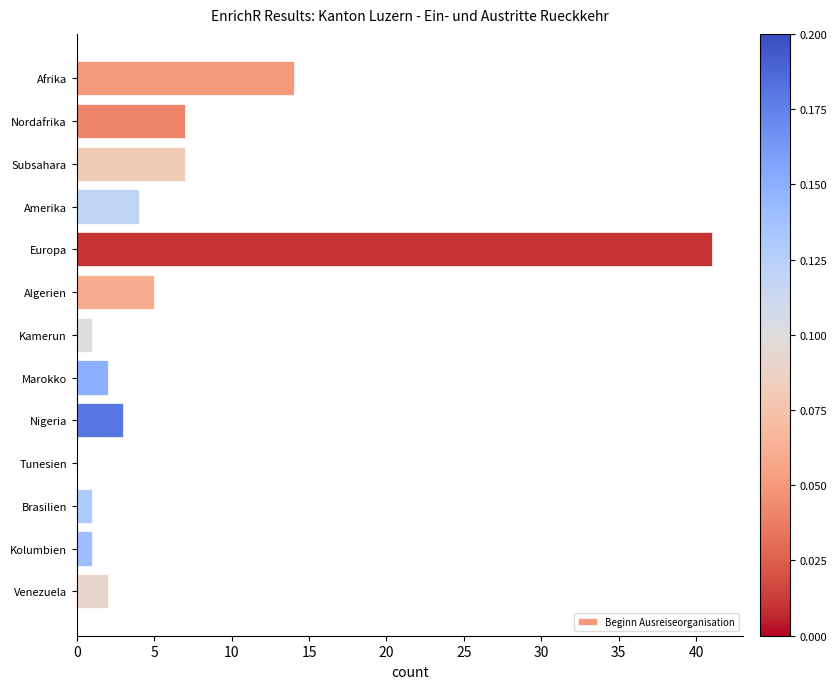

Does the chart contain stacked bars?

No